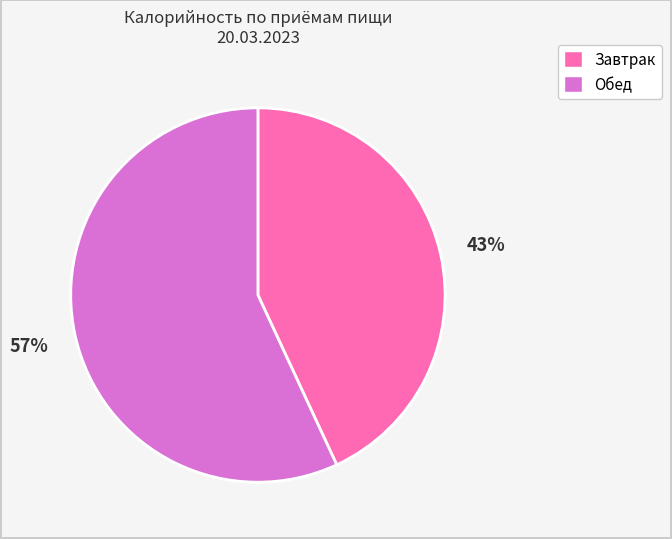

To the nearest percent, what is the difference between the Обед and Завтрак slice percentages?

14%